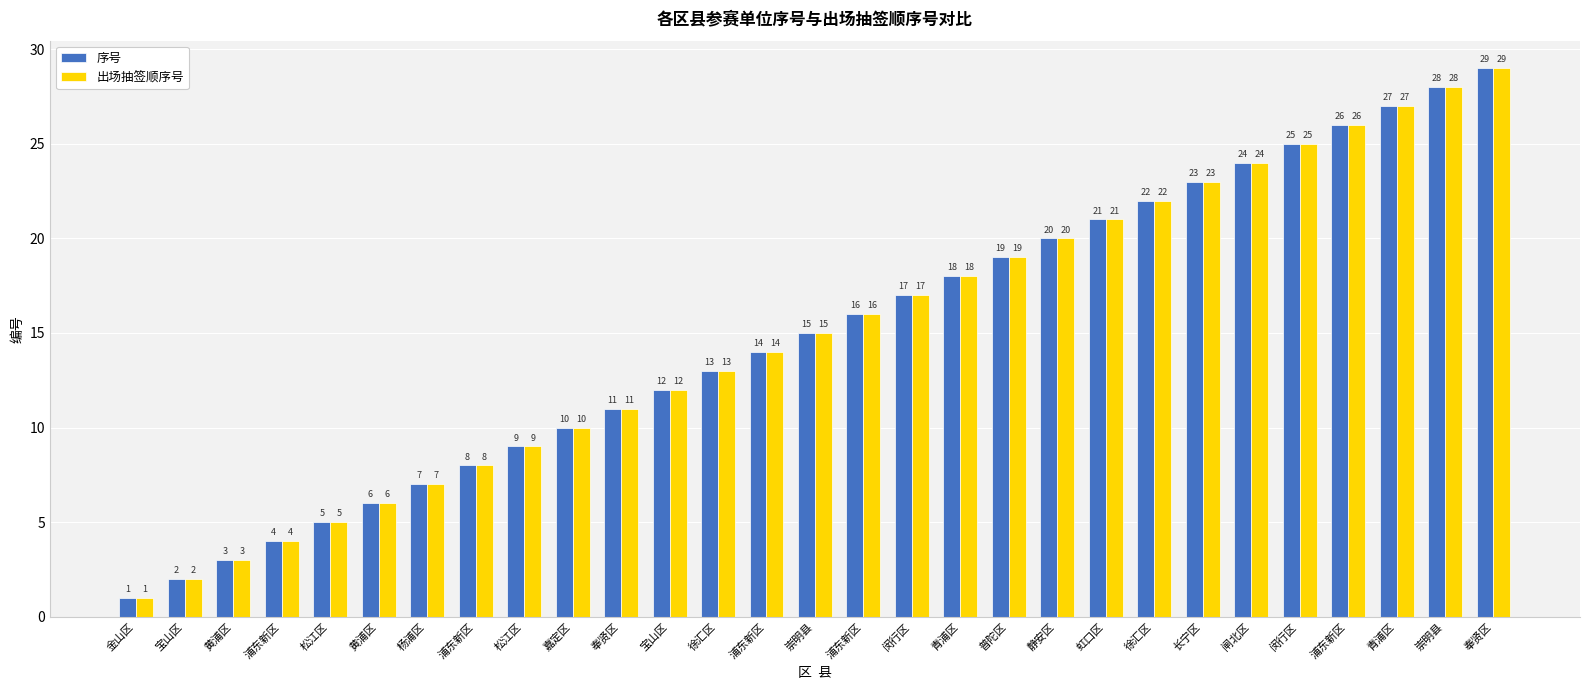

At which category does the chart reach its minimum across all series?

金山区